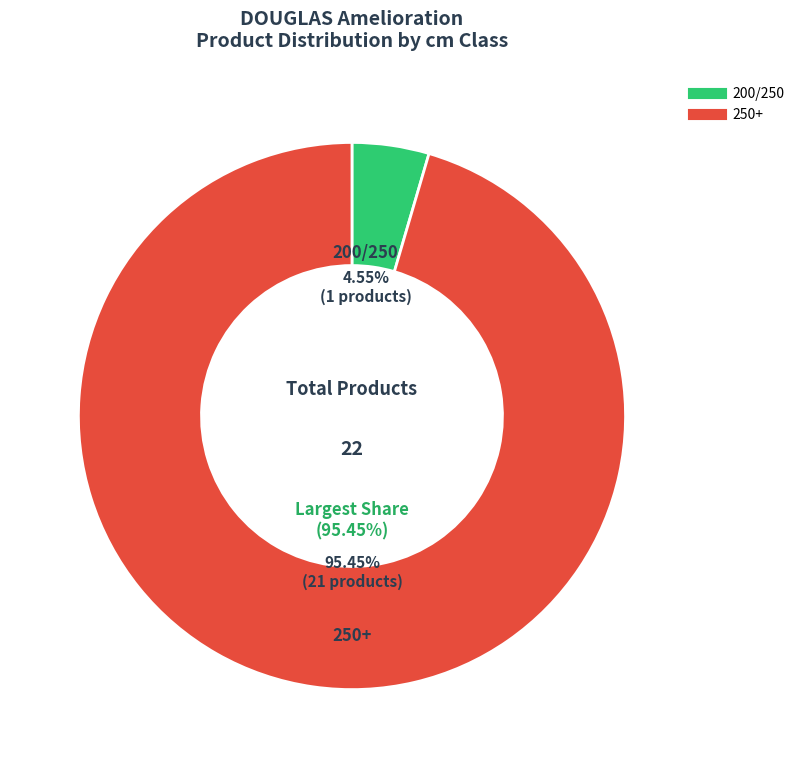

Between 200/250 and 250+, which is larger?

250+